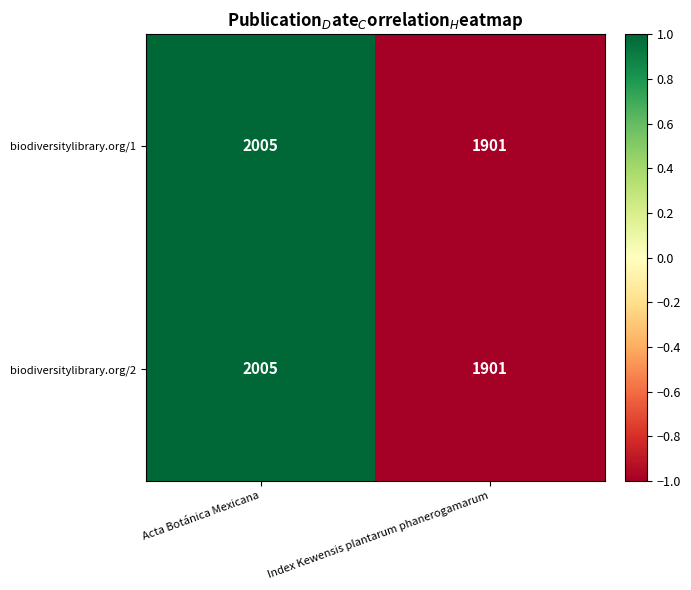

Is the value of biodiversitylibrary.org/1 at Index Kewensis plantarum phanerogamarum greater than the value of biodiversitylibrary.org/2 at Acta Botánica Mexicana?

No